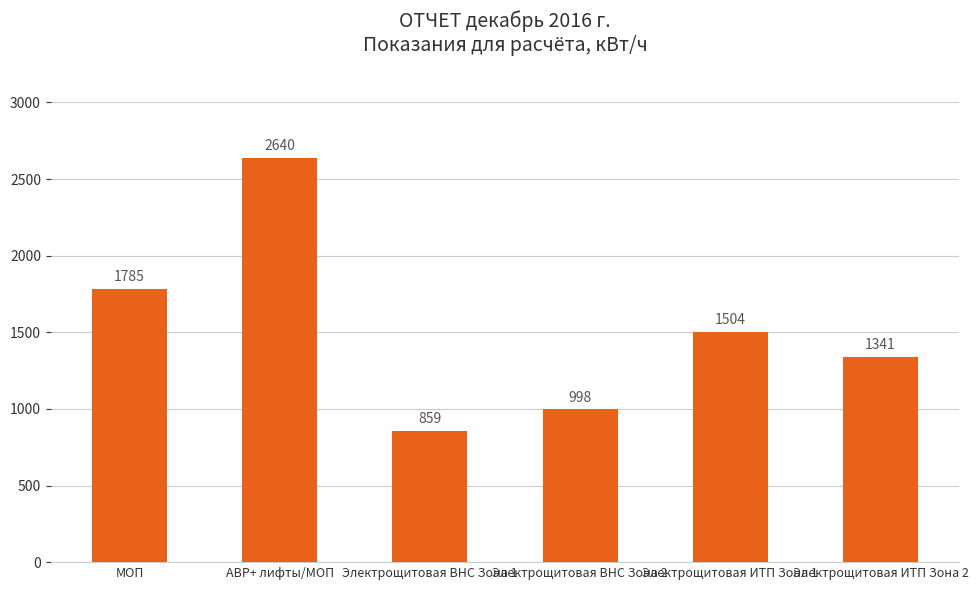

What is the label of the 6th bar from the left?

Электрощитовая ИТП Зона 2